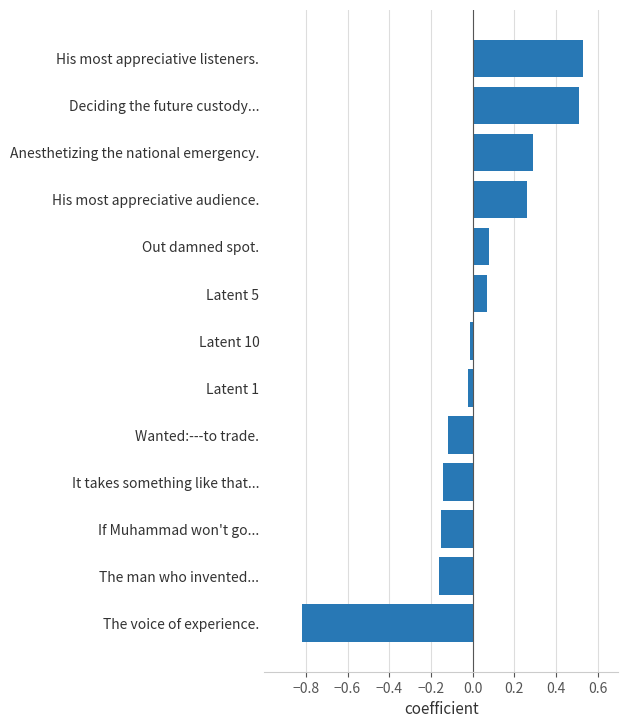

Between Latent 1 and Anesthetizing the national emergency., which is larger?

Anesthetizing the national emergency.